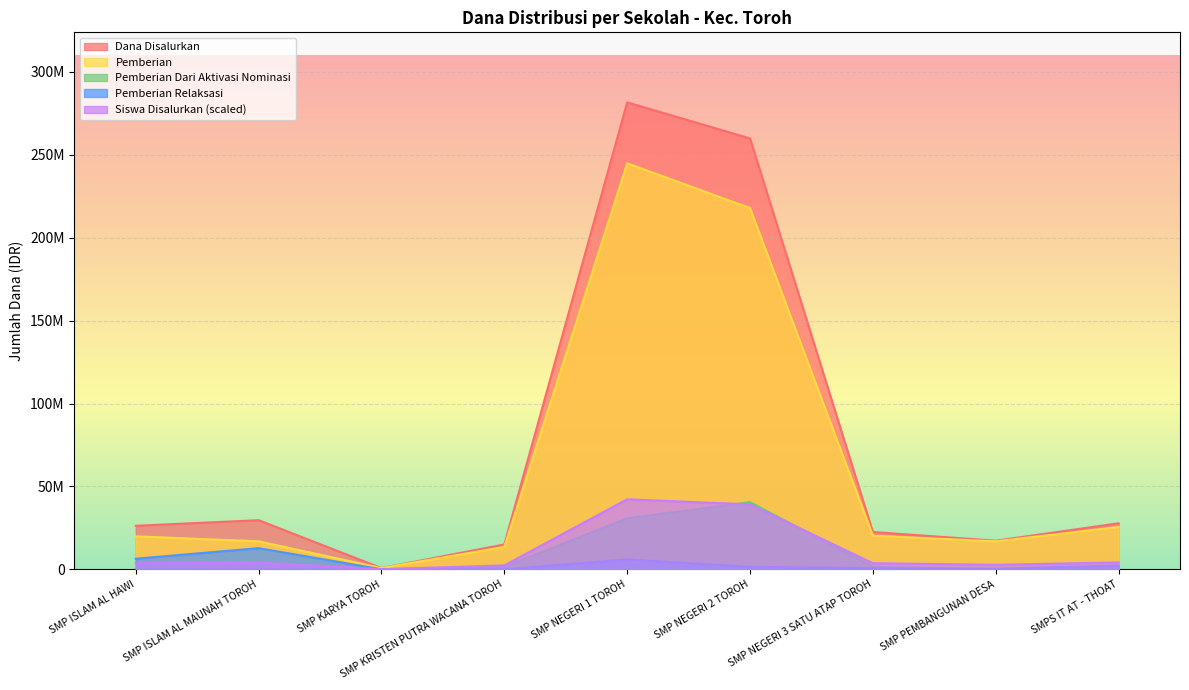

What are all the series names shown in the legend?

Dana Disalurkan, Pemberian, Pemberian Dari Aktivasi Nominasi, Pemberian Relaksasi, Siswa Disalurkan (scaled)